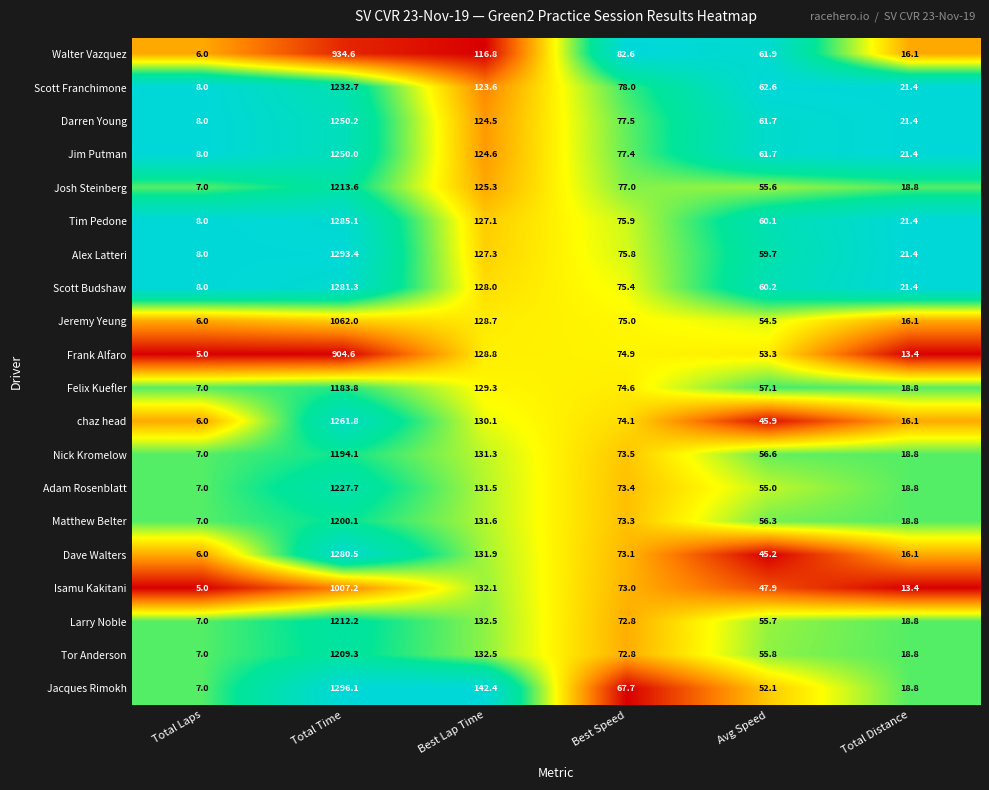

What is the difference between the highest and lowest values at Best Lap Time?

25.6